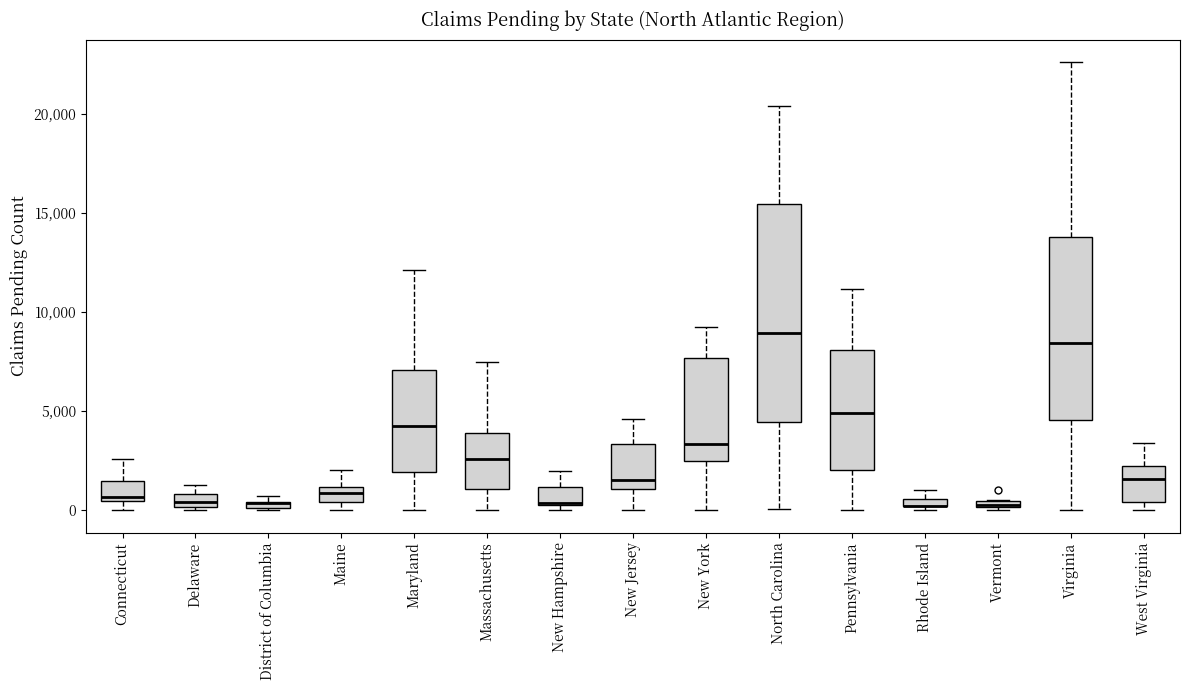

Which box is the tallest, from its lower edge to its upper edge?

North Carolina